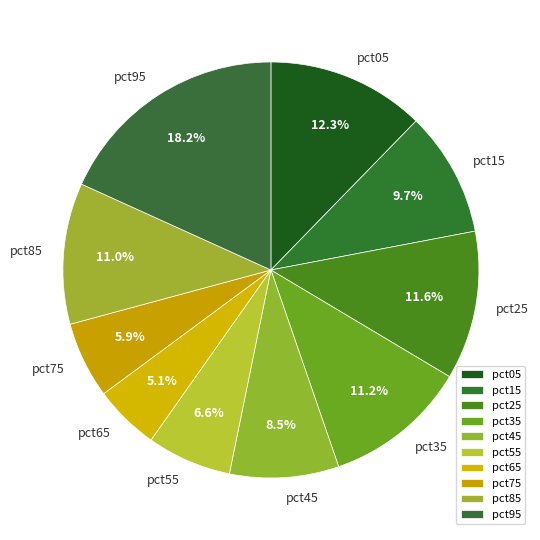

Which slice is the largest?

pct95